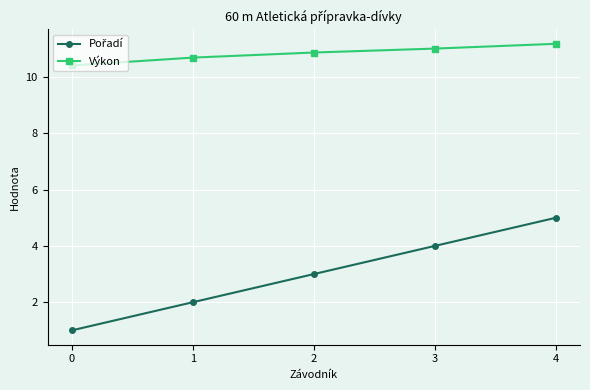

What is the difference between the highest and lowest values at 0?

9.4